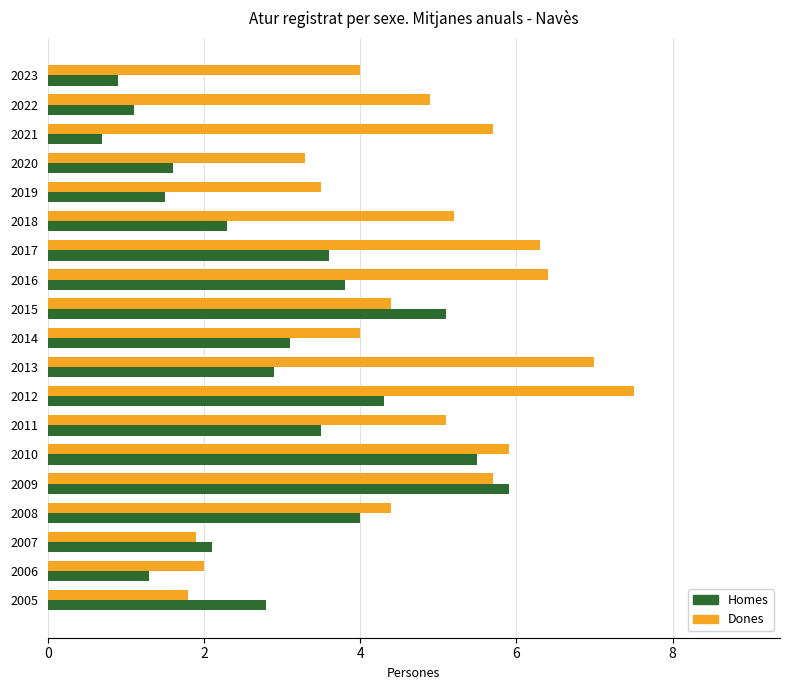

What is the spread (max minus min) of values at 2023?

3.1